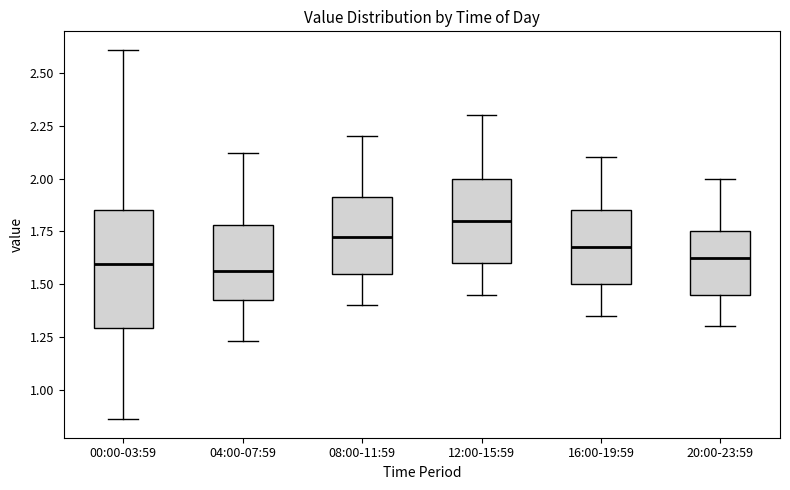

Reading left to right, read every box against the y-axis: the position of its median line, the range the box covers, and the ends of its whiskers. The values are not printed on the chart, so give them approximately, as read against the axis.

00:00-03:59: median 1.60, box 1.30 to 1.85, whiskers 0.85 to 2.60
04:00-07:59: median 1.55, box 1.40 to 1.80, whiskers 1.25 to 2.10
08:00-11:59: median 1.75, box 1.55 to 1.90, whiskers 1.40 to 2.20
12:00-15:59: median 1.80, box 1.60 to 2.00, whiskers 1.45 to 2.30
16:00-19:59: median 1.70, box 1.50 to 1.85, whiskers 1.35 to 2.10
20:00-23:59: median 1.65, box 1.45 to 1.75, whiskers 1.30 to 2.00